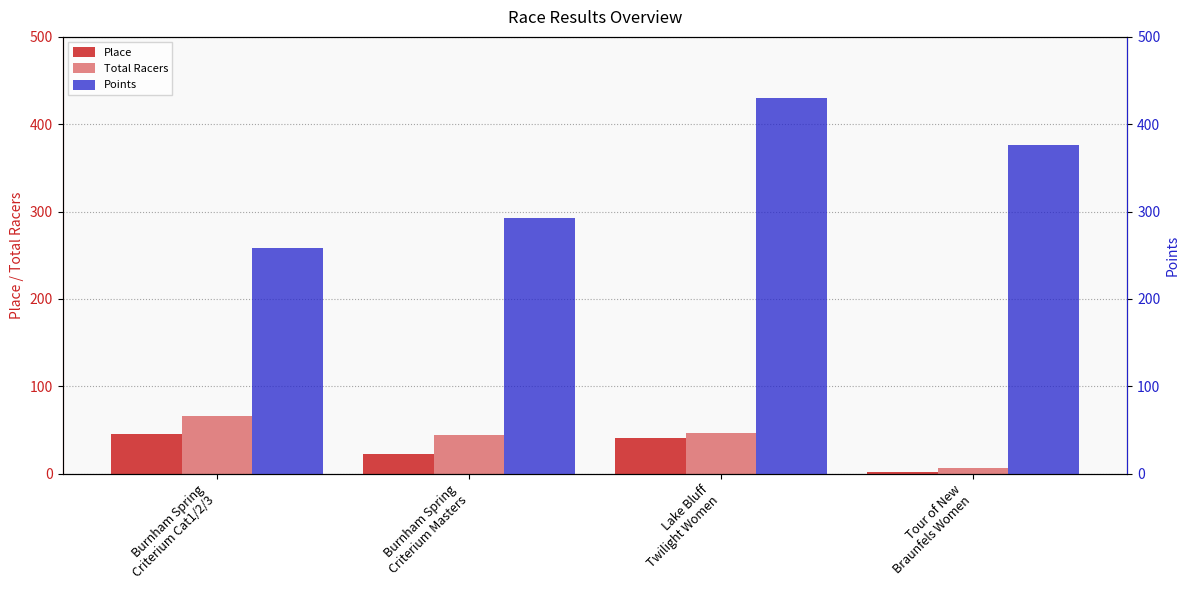

What is the value of the Points bar at the 4th from the left?

376.5